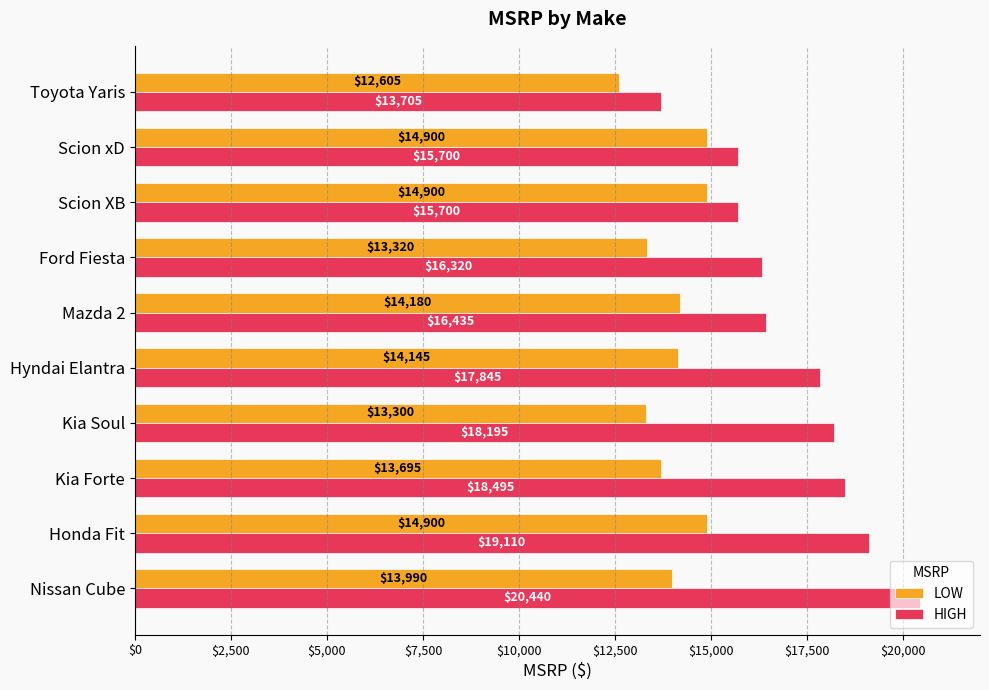

Which series changed the most between Kia Forte and Scion xD?

HIGH